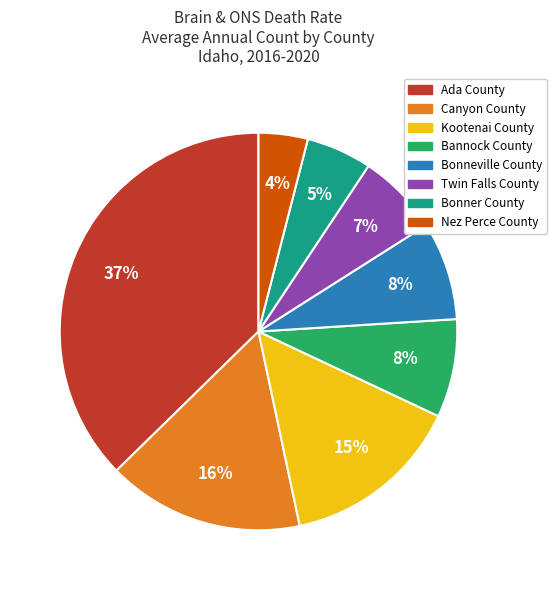

Which category has the smallest portion of the pie?

Nez Perce County